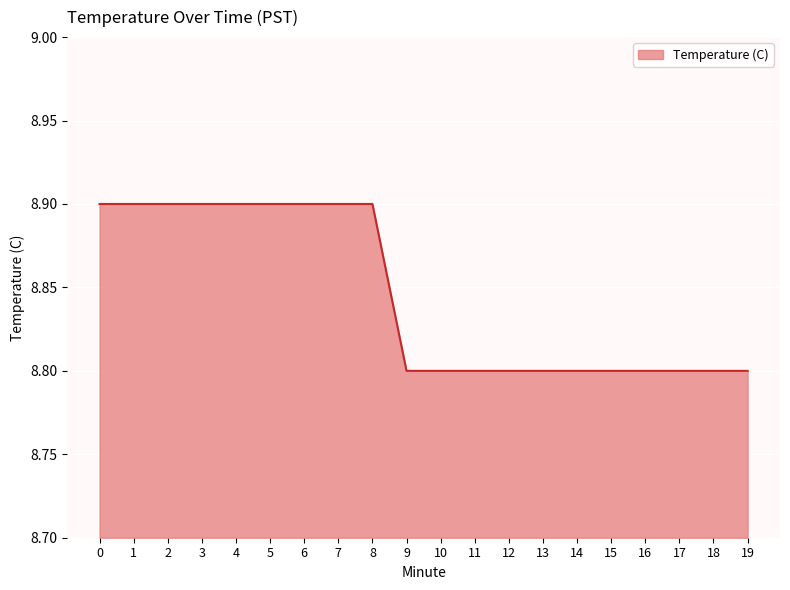

What is the ratio of the value at 18 to the value at 3?

1.0